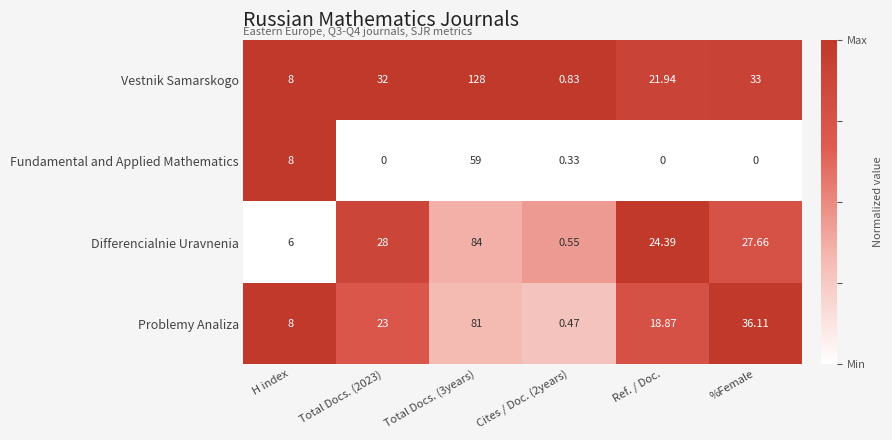

List the series in order of their peak value, highest first.

Vestnik Samarskogo, Differencialnie Uravnenia, Problemy Analiza, Fundamental and Applied Mathematics